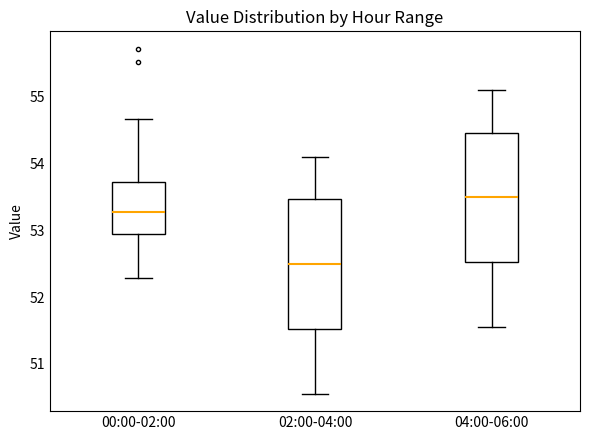

Where is the lower edge of the box for 00:00-02:00 on the y-axis? The values are not printed on the chart, so give them approximately, as read against the axis.

52.9